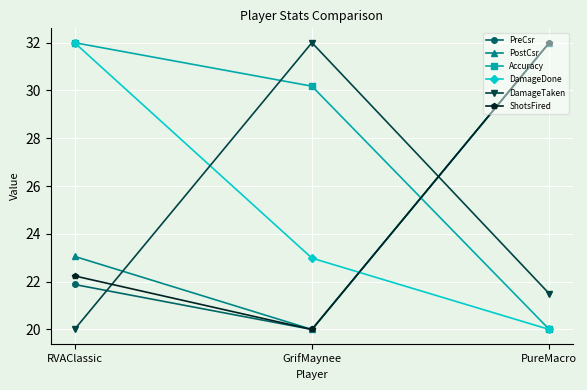

At which category is the sum across all series the highest?

PureMacro